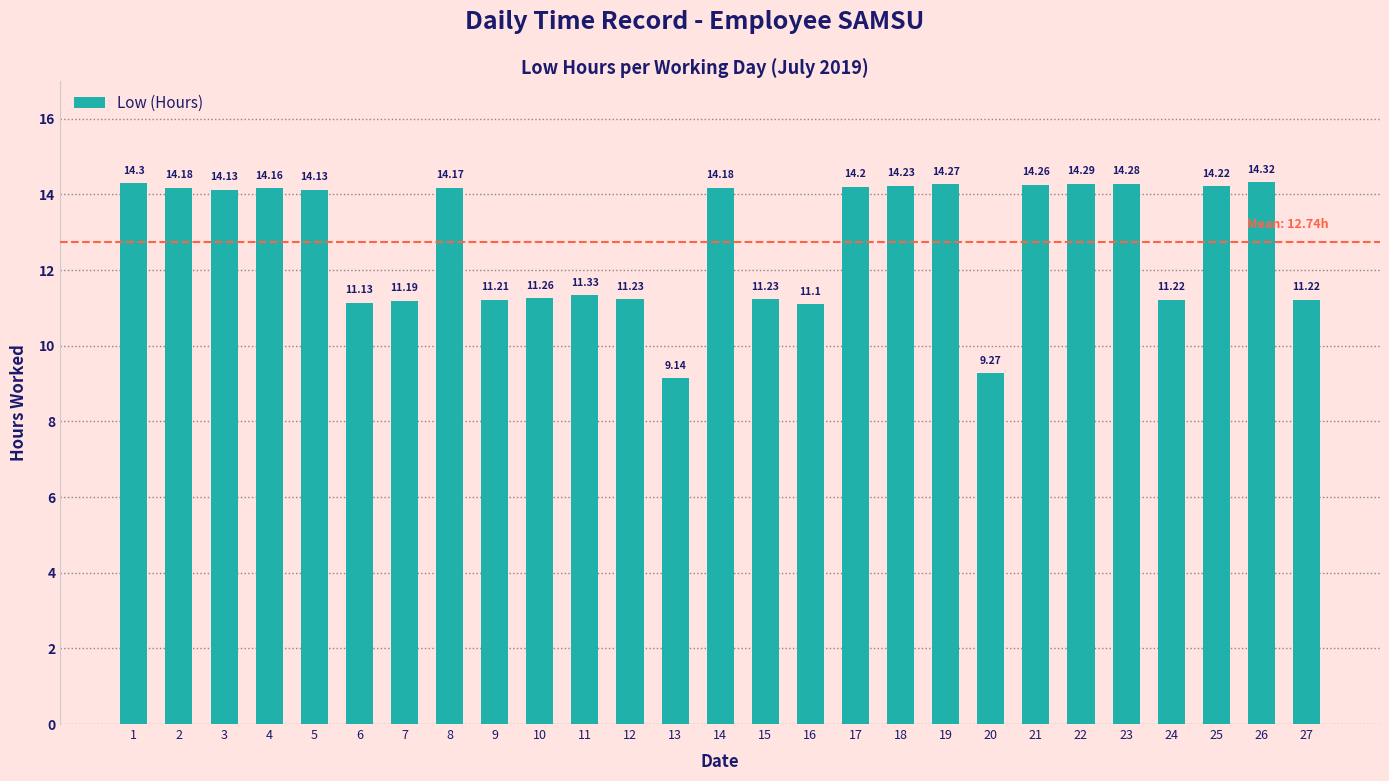

The value at 23 is 20.9. True or false?

False